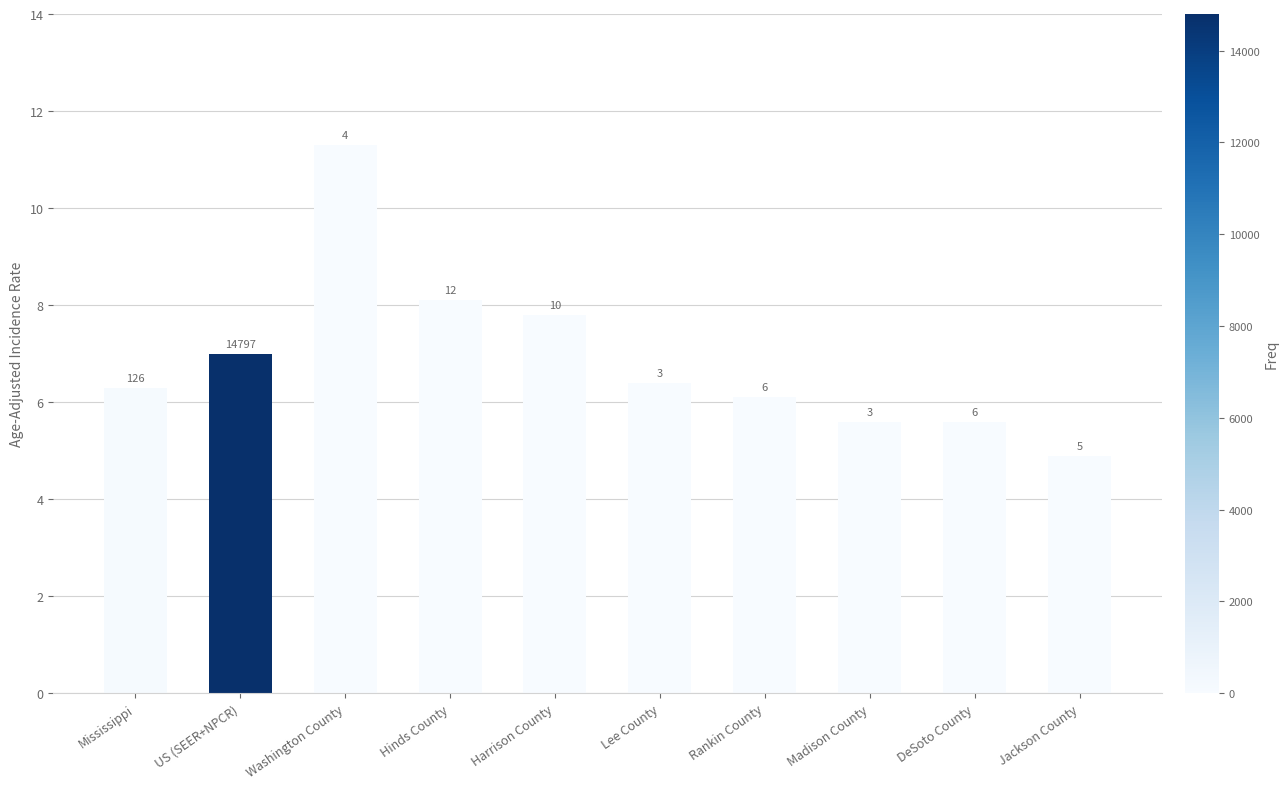

Rank the categories by value from lowest to highest.

Jackson County, Madison County, DeSoto County, Rankin County, Mississippi, Lee County, US (SEER+NPCR), Harrison County, Hinds County, Washington County